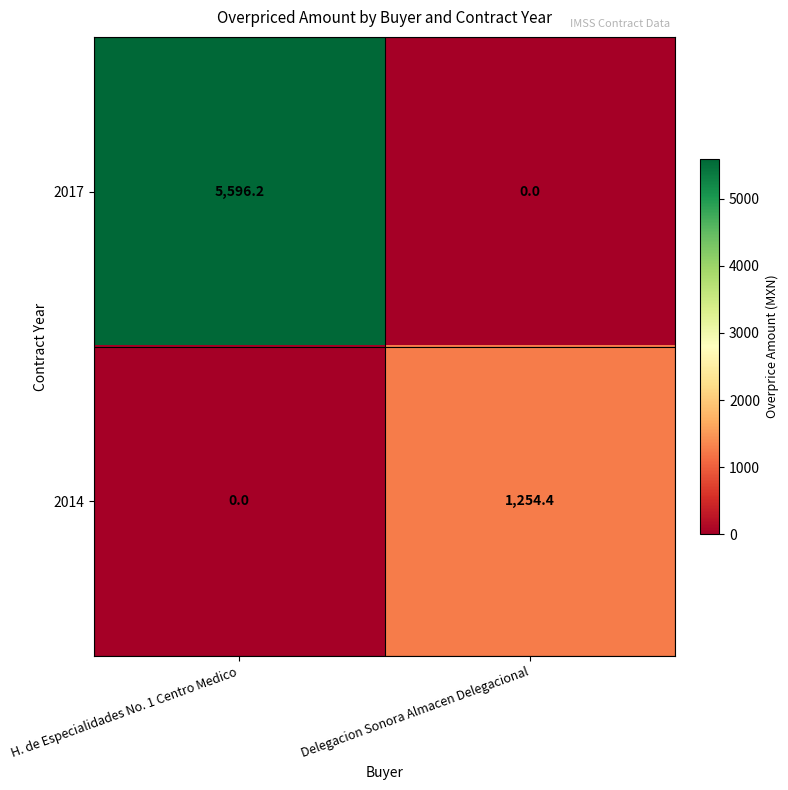

List the series in order of their overall mean, lowest first.

2014, 2017